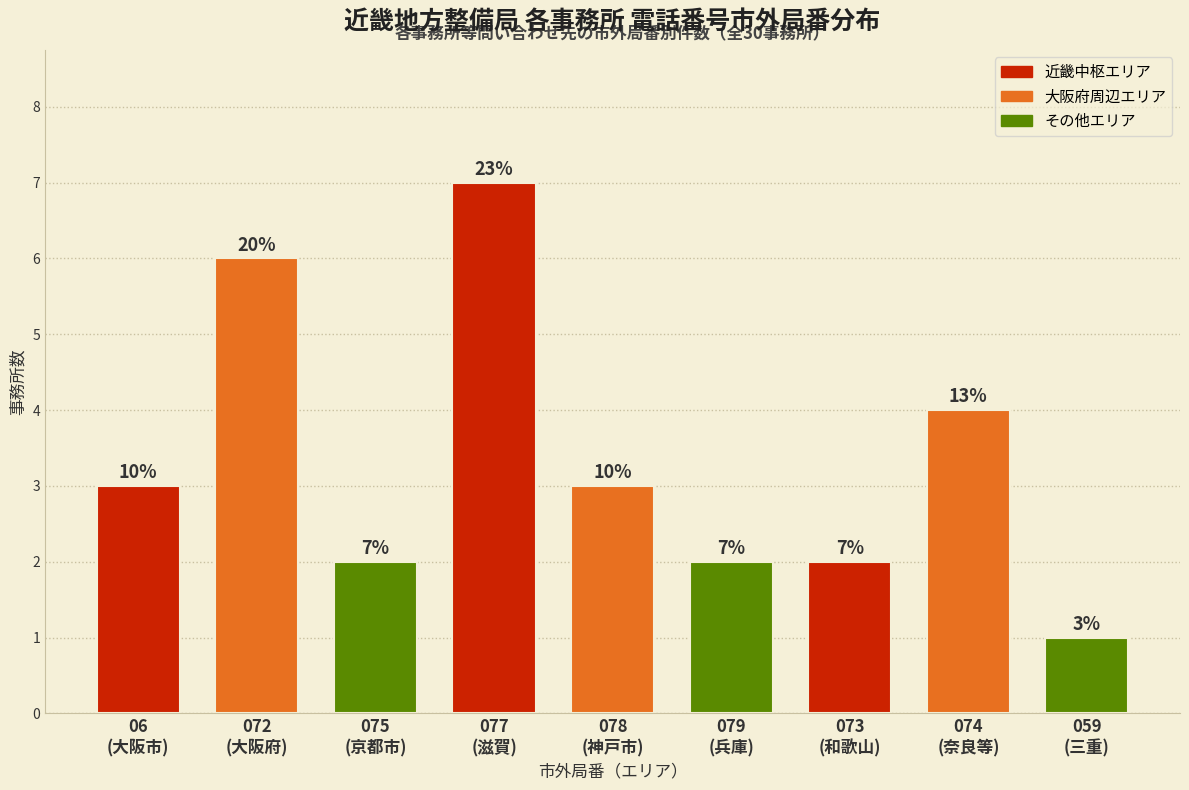

How many bars are there in total?

9